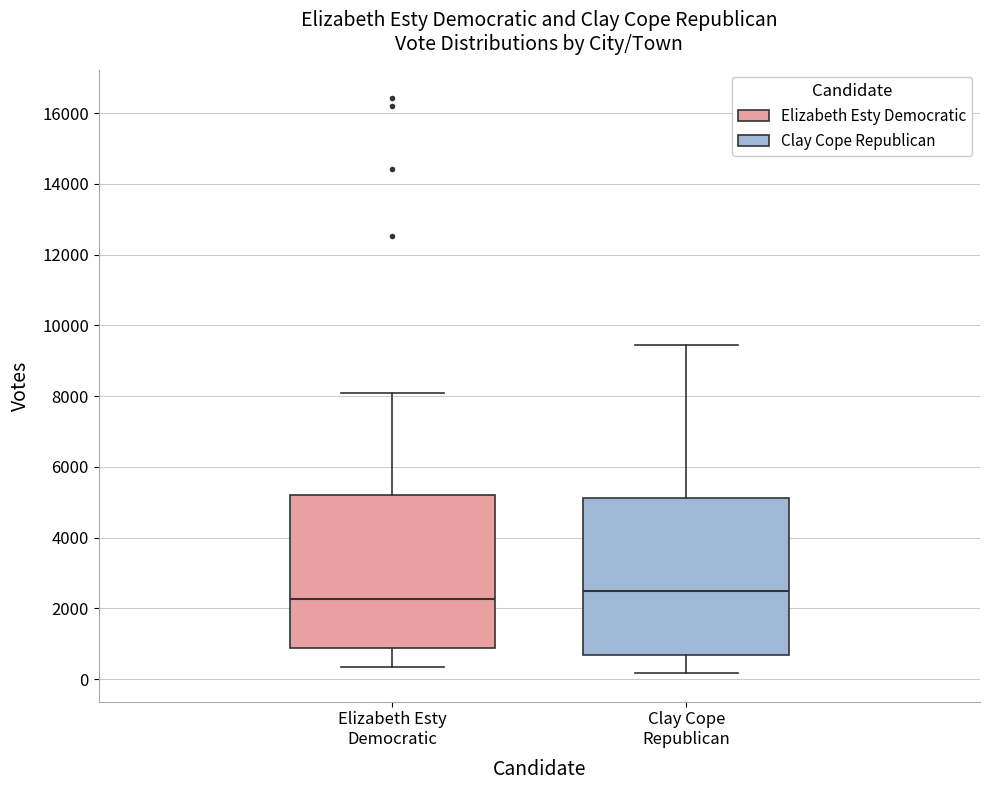

Reading left to right, transcribe this box plot: for each box, give where its median line is, the range the box spans, and where its two whiskers end, as read against the y-axis. The values are not printed on the chart, so give them approximately, as read against the axis.

Elizabeth Esty Democratic: median 2200, box 800 to 5200, whiskers 400 to 8000
Clay Cope Republican: median 2400, box 600 to 5200, whiskers 200 to 9400